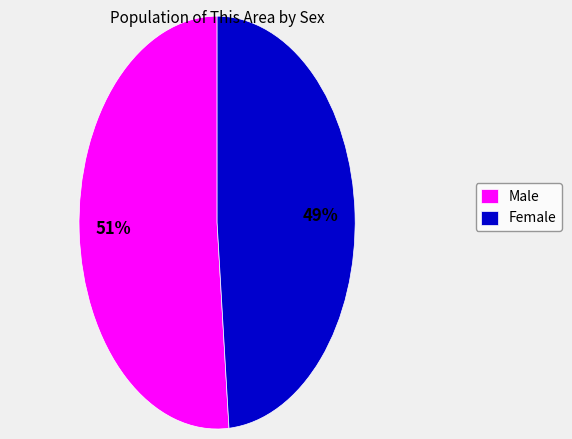

Is it true that Male is 51% of the pie?

True